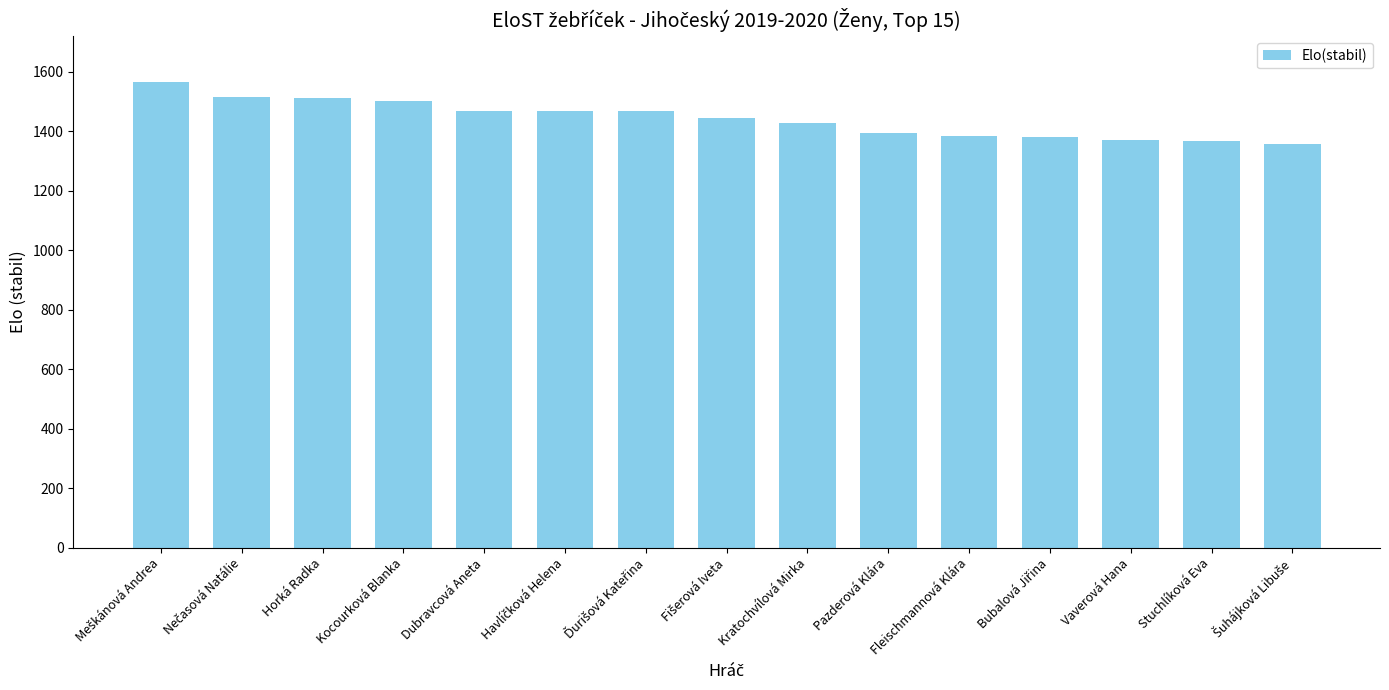

Is it true that the value at Kratochvílová Mirka is 1427.5?

True